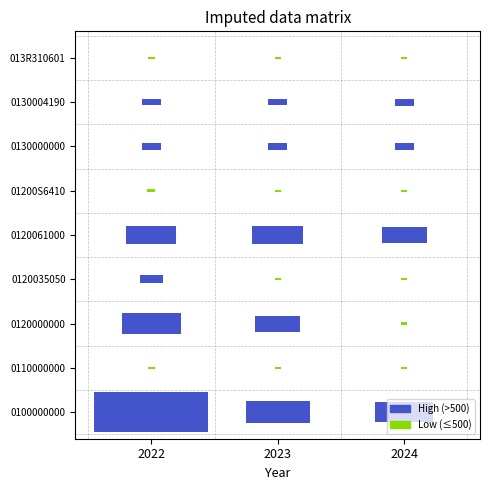

What is the average value of the 01200S6410 series?

23.3